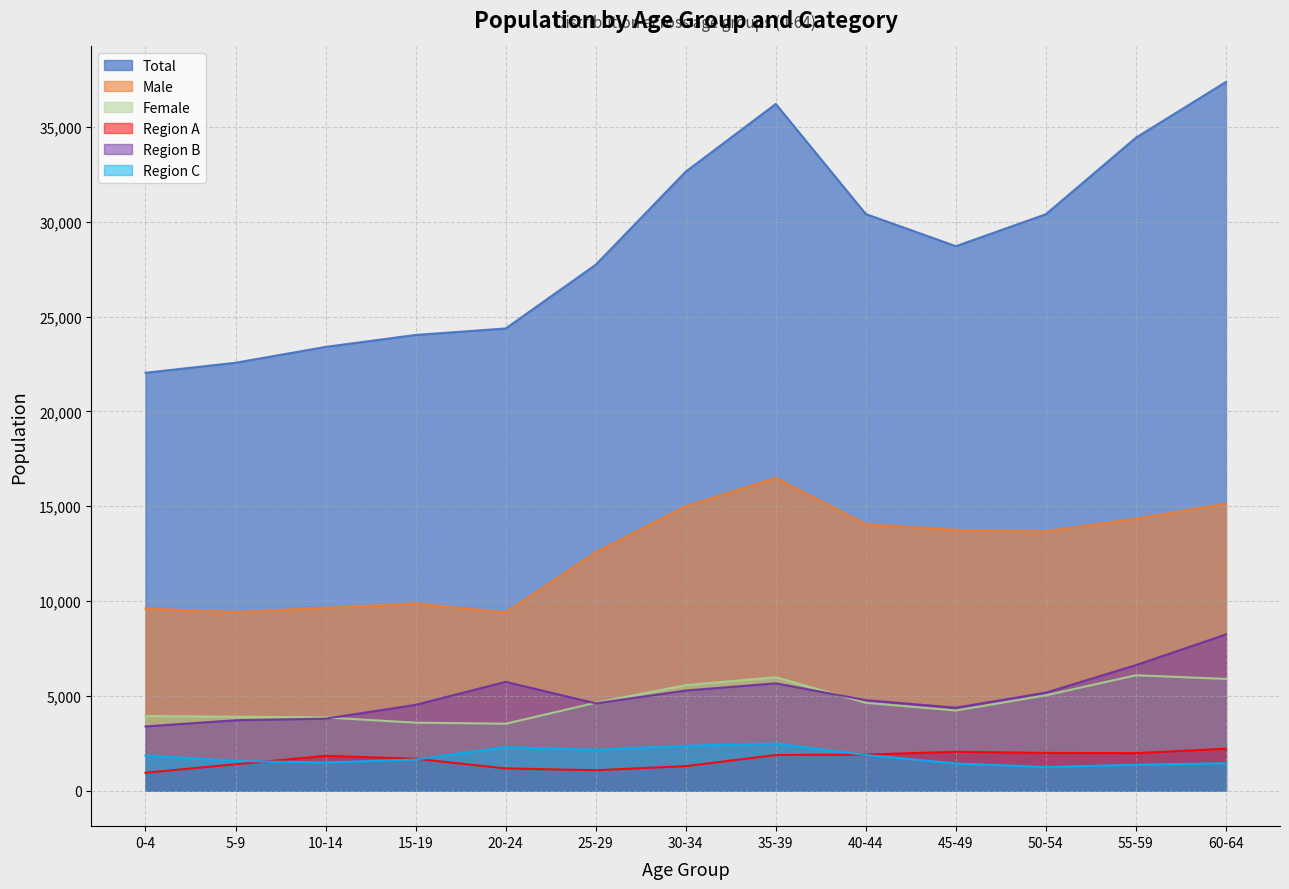

What is the total value across all series at 15-19?

45349